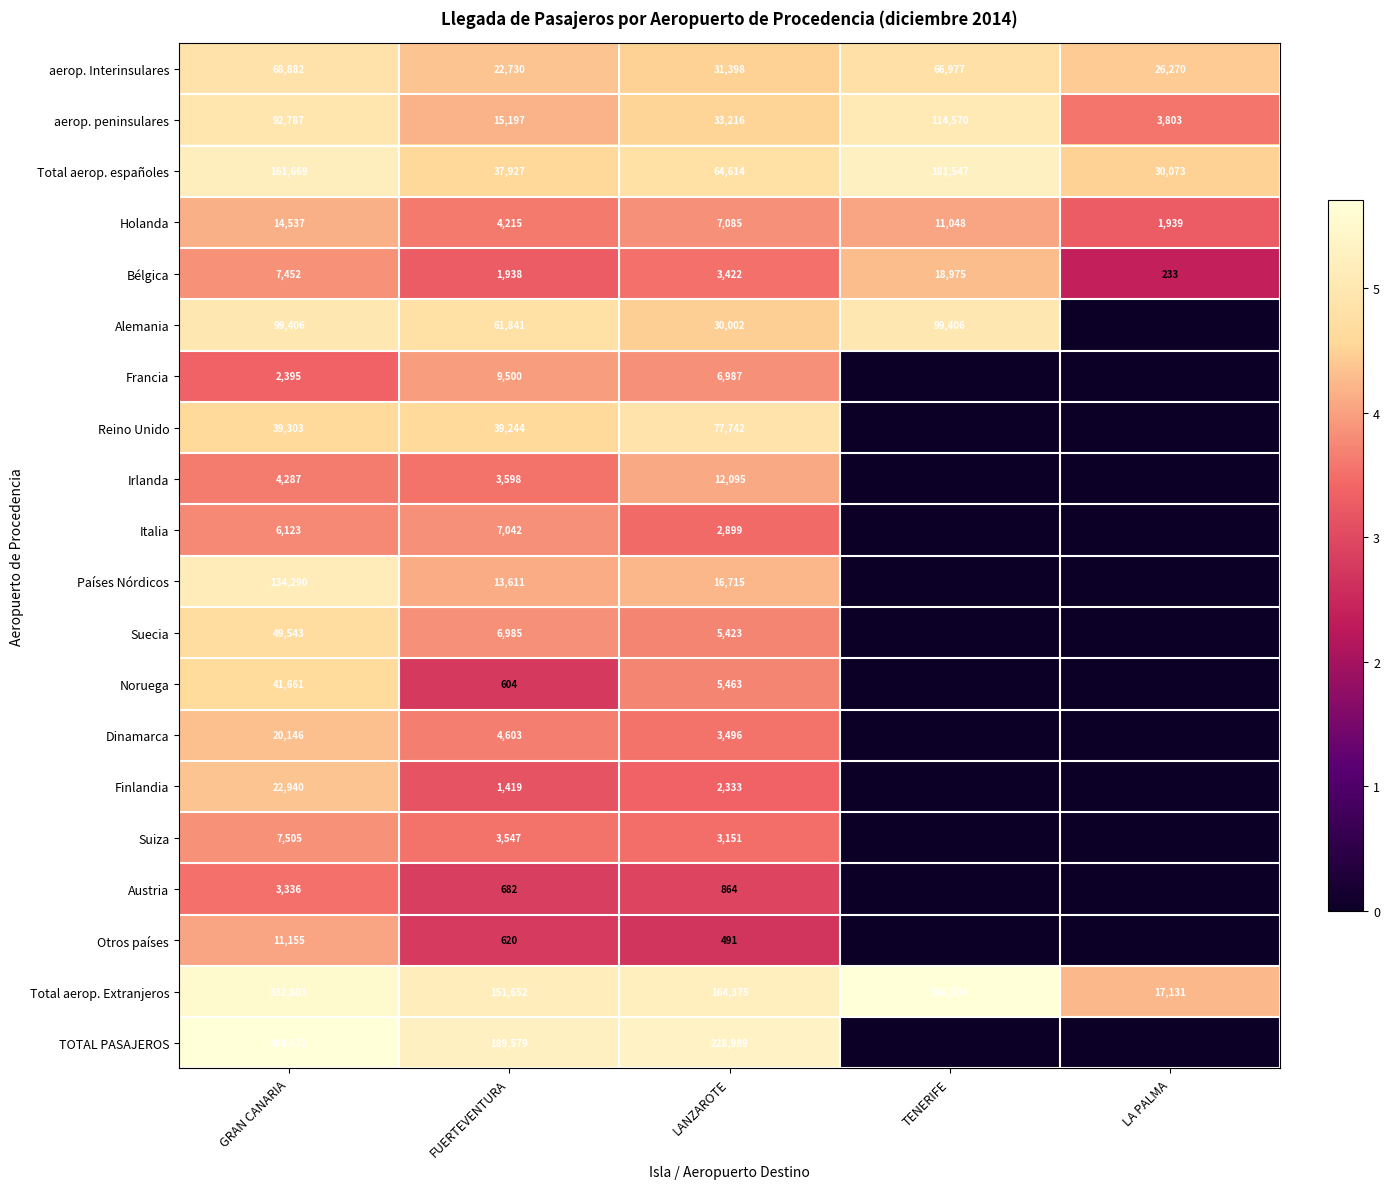

Is it true that Austria equals 1.9 at GRAN CANARIA?

False